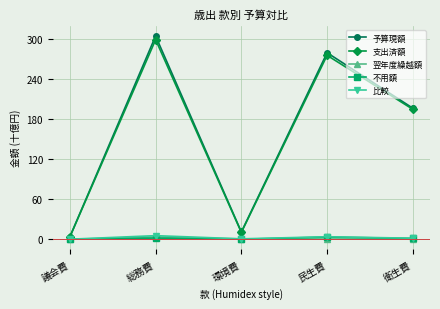

In 予算現額, how many points are lower than both neighbors (excluding endpoints)?

1